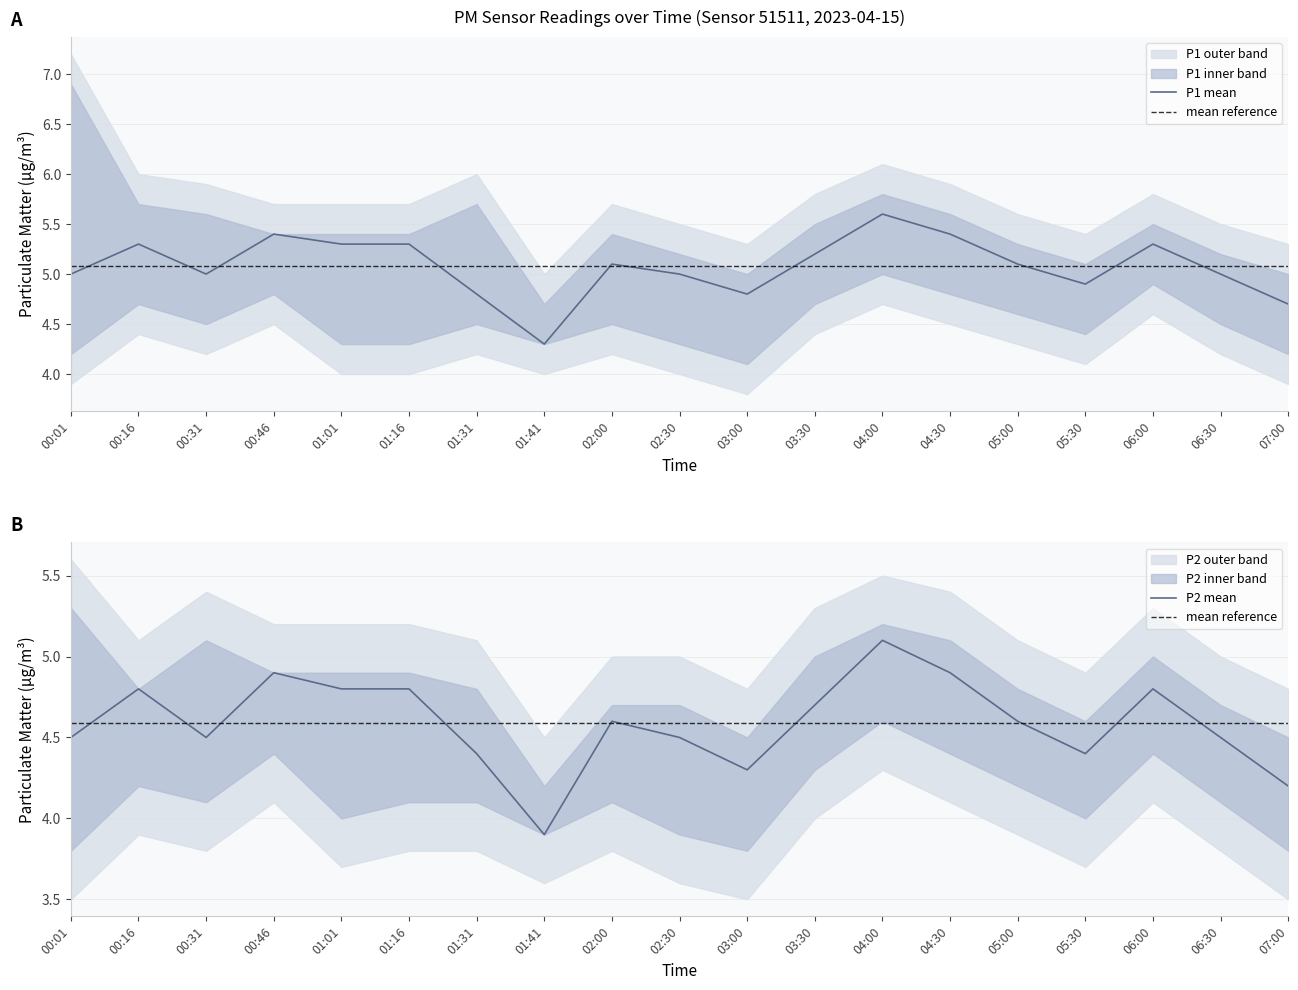

What is the minimum value shown in the chart?

3.9